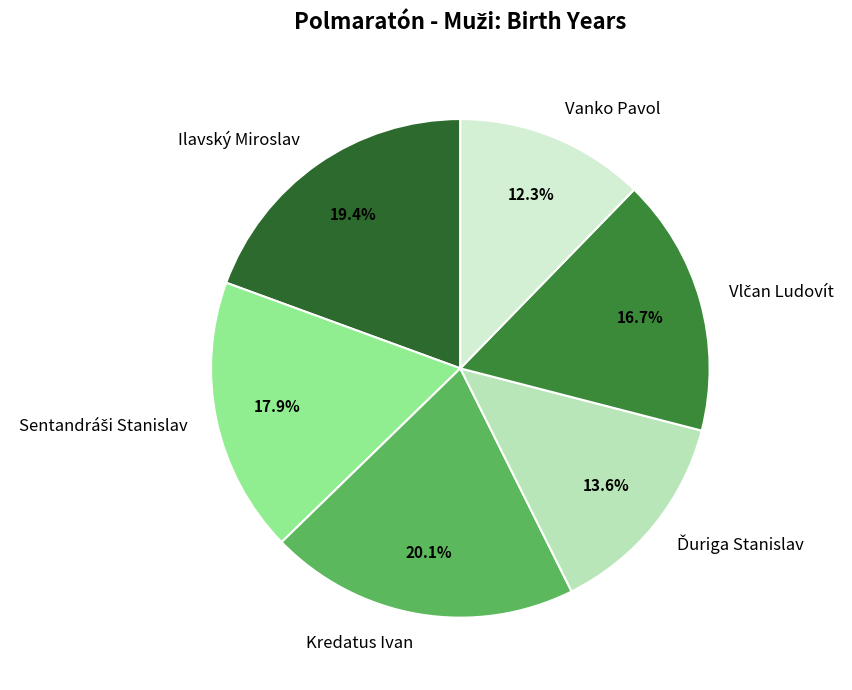

The Ilavský Miroslav slice represents 8% of the pie. True or false?

False